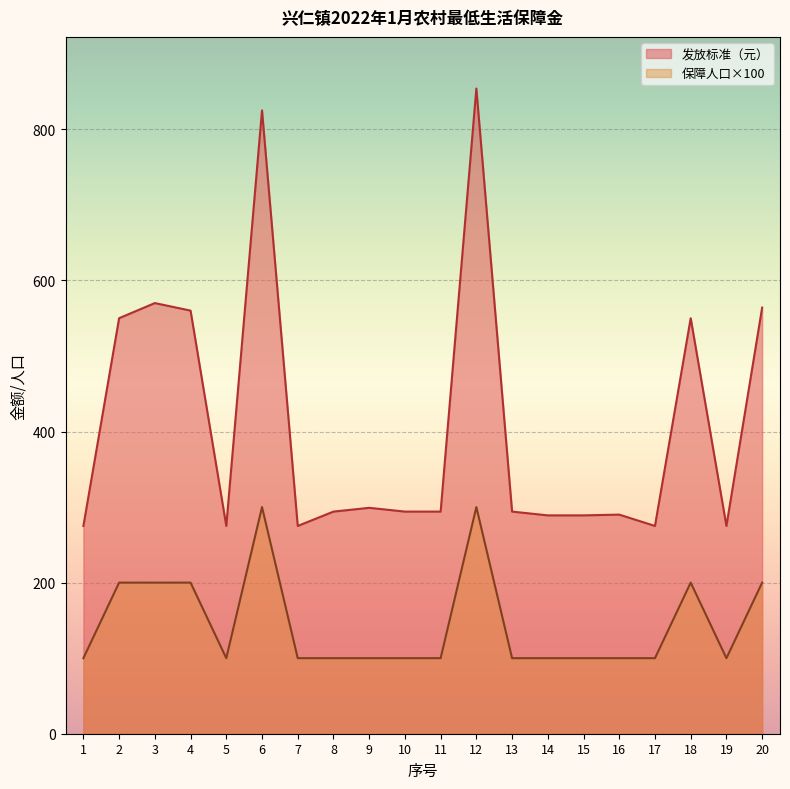

How many interior local valleys does the 保障人口 series have?

2